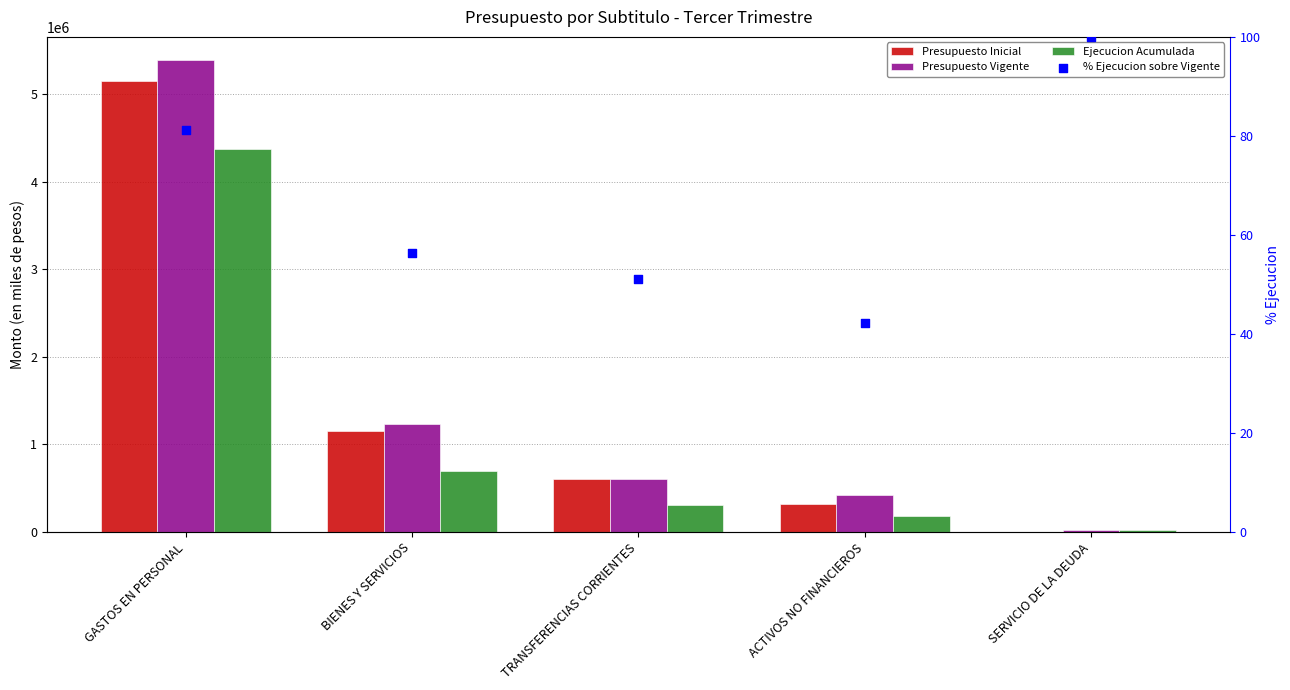

What are all the series names shown in the legend?

Presupuesto Inicial, Presupuesto Vigente, Ejecucion Acumulada, % Ejecucion sobre Vigente